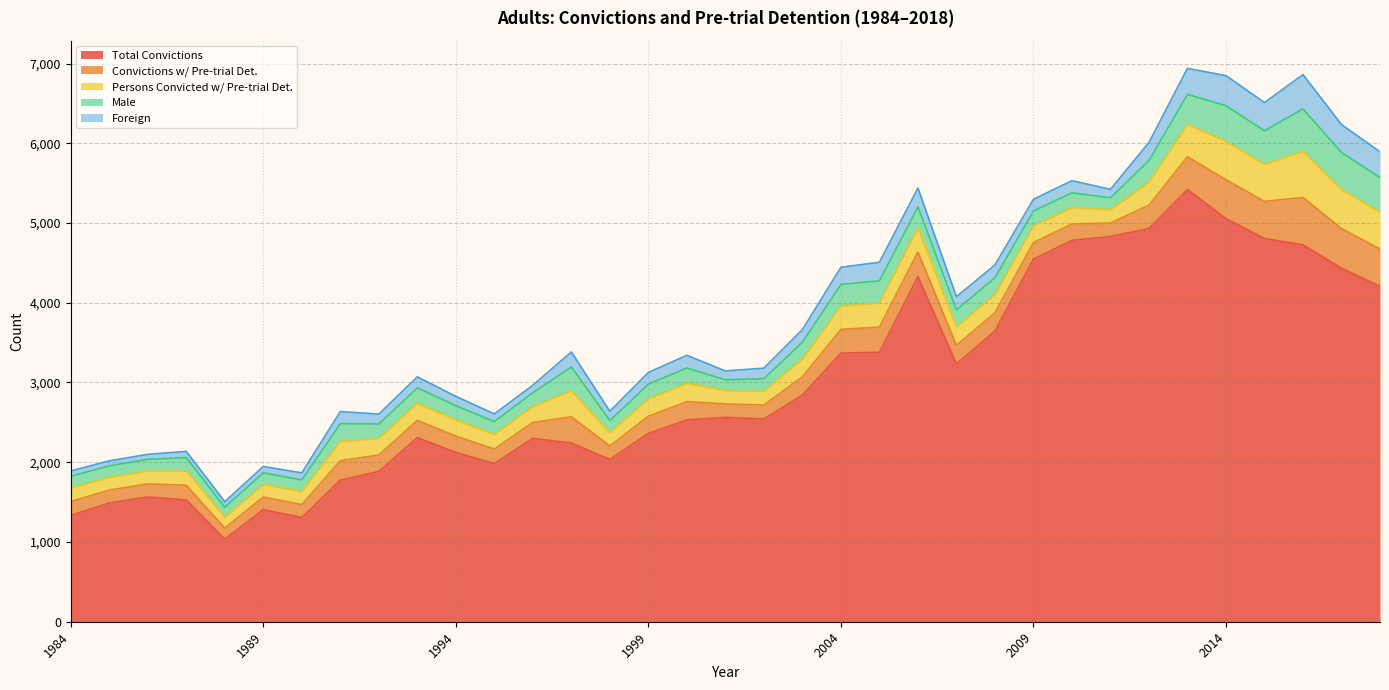

Which category has the highest value in the Persons Convicted w/ Pre-trial Det. series?

2016